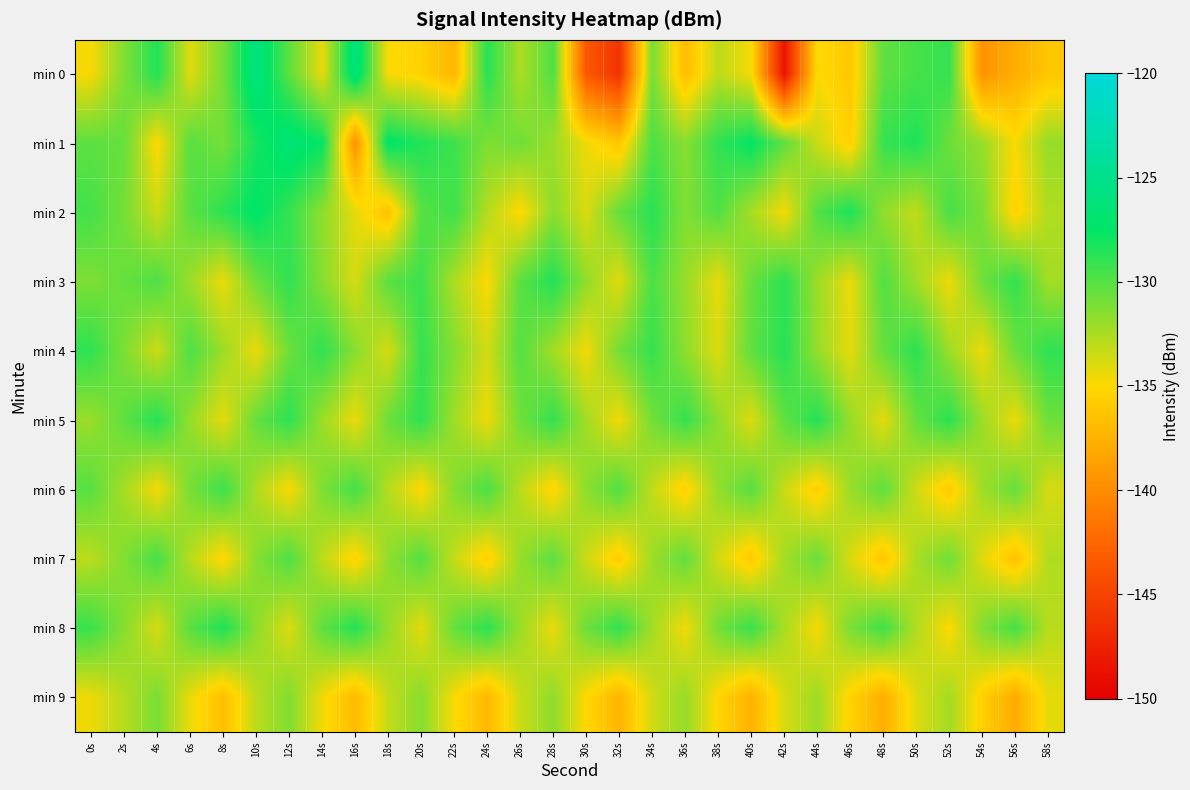

Reading left to right, transcribe all the data shown in this chart.

min 0: 0s=-134.8	2s=-131.3	4s=-128.5	6s=-134.1	8s=-131.0	10s=-125.9	12s=-130.3	14s=-134.3	16s=-126.1	18s=-134.9	20s=-135.4	22s=-137.2	24s=-128.7	26s=-132.6	28s=-129.9	30s=-143.5	32s=-146.1	34s=-131.0	36s=-136.8	38s=-133.0	40s=-134.7	42s=-148.5	44s=-134.9	46s=-136.1	48s=-130.4	50s=-129.6	52s=-129.0	54s=-139.6	56s=-137.8	58s=-136.2
min 1: 0s=-130.3	2s=-130.5	4s=-135.0	6s=-130.1	8s=-130.9	10s=-128.2	12s=-126.5	14s=-127.6	16s=-139.6	18s=-127.3	20s=-128.5	22s=-129.3	24s=-131.2	26s=-130.8	28s=-132.1	30s=-134.5	32s=-136.2	34s=-129.8	36s=-131.5	38s=-128.9	40s=-127.6	42s=-130.3	44s=-133.4	46s=-135.6	48s=-129.1	50s=-128.4	52s=-130.7	54s=-132.0	56s=-134.8	58s=-131.9
min 2: 0s=-129.5	2s=-131.0	4s=-133.5	6s=-130.2	8s=-128.8	10s=-127.3	12s=-129.1	14s=-131.7	16s=-134.2	18s=-136.5	20s=-130.1	22s=-129.4	24s=-132.8	26s=-135.1	28s=-131.6	30s=-133.9	32s=-130.5	34s=-128.7	36s=-131.3	38s=-129.9	40s=-132.4	42s=-134.7	44s=-130.0	46s=-128.3	48s=-131.8	50s=-133.2	52s=-129.6	54s=-131.1	56s=-135.4	58s=-132.7
min 3: 0s=-131.2	2s=-130.5	4s=-129.8	6s=-132.1	8s=-134.4	10s=-130.7	12s=-128.9	14s=-131.5	16s=-133.8	18s=-130.1	20s=-129.3	22s=-132.6	24s=-134.9	26s=-130.2	28s=-128.5	30s=-131.8	32s=-134.1	34s=-129.7	36s=-132.0	38s=-134.3	40s=-130.6	42s=-128.8	44s=-132.1	46s=-134.4	48s=-129.9	50s=-132.2	52s=-134.5	54s=-130.8	56s=-129.0	58s=-132.3
min 4: 0s=-128.9	2s=-131.2	4s=-133.5	6s=-129.8	8s=-132.1	10s=-134.4	12s=-130.7	14s=-128.9	16s=-131.5	18s=-133.8	20s=-129.1	22s=-131.4	24s=-133.7	26s=-130.0	28s=-132.3	30s=-134.6	32s=-130.9	34s=-129.1	36s=-131.7	38s=-134.0	40s=-130.3	42s=-128.6	44s=-131.9	46s=-134.2	48s=-130.5	50s=-128.8	52s=-132.1	54s=-134.4	56s=-130.7	58s=-128.9
min 5: 0s=-132.0	2s=-130.3	4s=-128.6	6s=-131.9	8s=-134.2	10s=-130.5	12s=-128.8	14s=-132.1	16s=-134.4	18s=-130.7	20s=-128.9	22s=-132.2	24s=-134.5	26s=-130.8	28s=-129.0	30s=-132.3	32s=-134.6	34s=-130.9	36s=-129.1	38s=-131.7	40s=-134.0	42s=-130.3	44s=-128.6	46s=-131.9	48s=-134.2	50s=-130.5	52s=-128.8	54s=-132.1	56s=-134.4	58s=-130.7
min 6: 0s=-130.1	2s=-132.4	4s=-134.7	6s=-131.0	8s=-129.3	10s=-132.6	12s=-134.9	14s=-131.2	16s=-129.5	18s=-132.8	20s=-135.1	22s=-131.4	24s=-129.7	26s=-133.0	28s=-135.3	30s=-131.6	32s=-129.9	34s=-133.2	36s=-135.5	38s=-131.8	40s=-130.1	42s=-133.4	44s=-135.7	46s=-132.0	48s=-130.3	50s=-133.6	52s=-135.9	54s=-132.2	56s=-130.5	58s=-133.8
min 7: 0s=-133.0	2s=-131.3	4s=-129.6	6s=-132.9	8s=-135.2	10s=-131.5	12s=-129.8	14s=-133.1	16s=-135.4	18s=-131.7	20s=-130.0	22s=-133.3	24s=-135.6	26s=-131.9	28s=-130.2	30s=-133.5	32s=-135.8	34s=-132.1	36s=-130.4	38s=-133.7	40s=-136.0	42s=-132.3	44s=-130.6	46s=-133.9	48s=-136.2	50s=-132.5	52s=-130.8	54s=-134.1	56s=-136.4	58s=-132.7
min 8: 0s=-129.2	2s=-131.5	4s=-133.8	6s=-130.1	8s=-128.4	10s=-131.7	12s=-134.0	14s=-130.3	16s=-128.6	18s=-131.9	20s=-134.2	22s=-130.5	24s=-128.8	26s=-132.1	28s=-134.4	30s=-130.7	32s=-129.0	34s=-132.3	36s=-134.6	38s=-130.9	40s=-129.2	42s=-132.5	44s=-134.8	46s=-131.1	48s=-129.4	50s=-132.7	52s=-135.0	54s=-131.3	56s=-129.6	58s=-132.9
min 9: 0s=-134.5	2s=-132.8	4s=-131.1	6s=-134.4	8s=-136.7	10s=-133.0	12s=-131.3	14s=-134.6	16s=-136.9	18s=-133.2	20s=-131.5	22s=-134.8	24s=-137.1	26s=-133.4	28s=-131.7	30s=-135.0	32s=-137.3	34s=-133.6	36s=-131.9	38s=-135.2	40s=-137.5	42s=-133.8	44s=-132.1	46s=-135.4	48s=-137.7	50s=-134.0	52s=-132.3	54s=-135.6	56s=-137.9	58s=-134.2